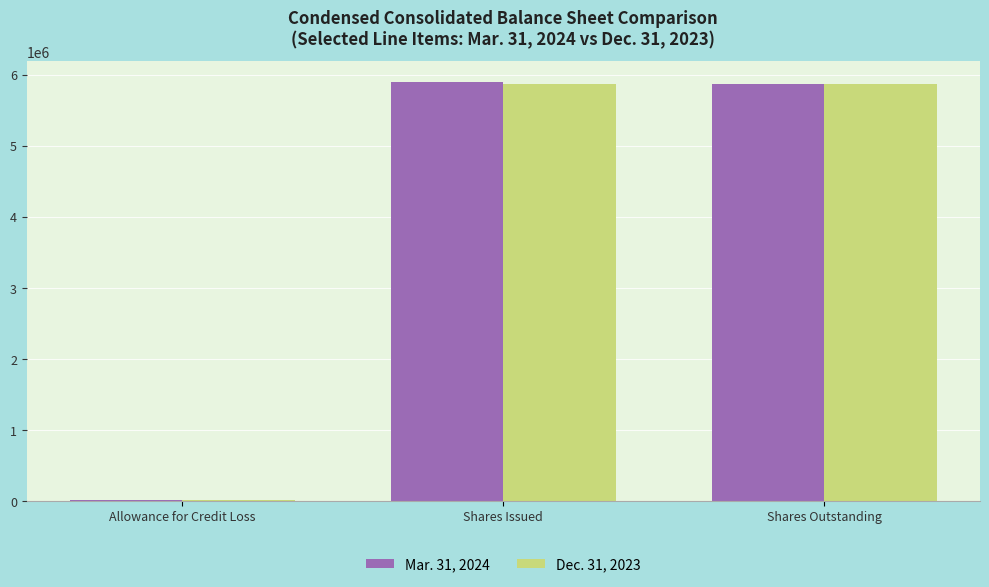

Count the number of data series in this chart.

2